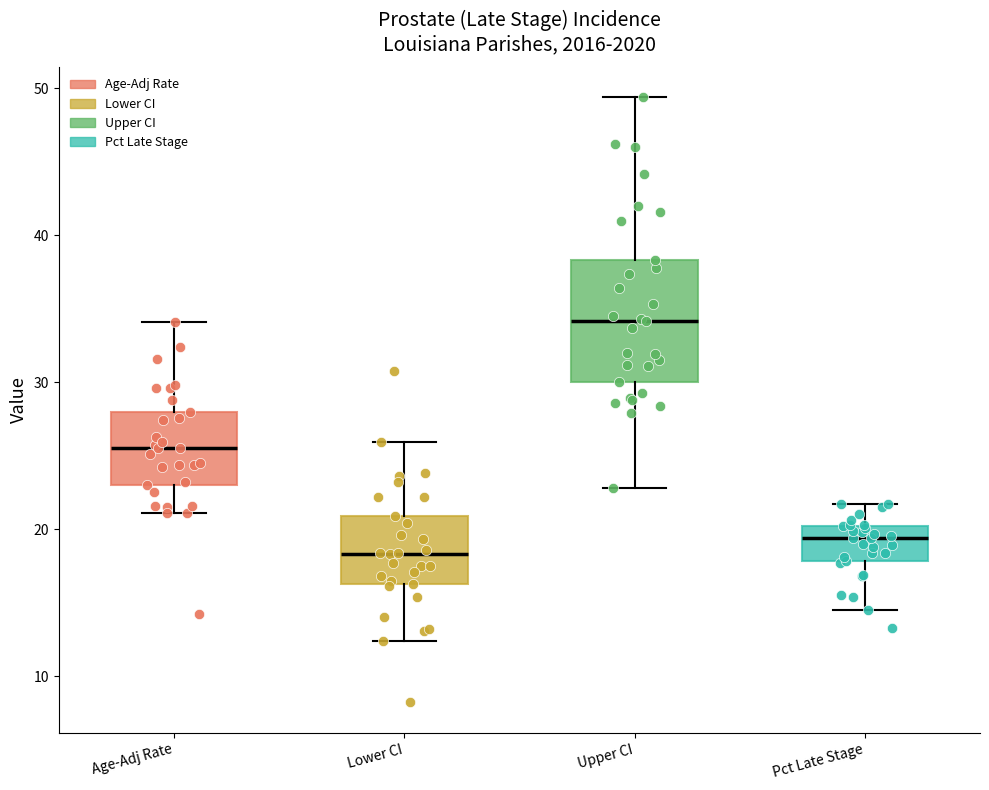

Which box is the tallest, from its lower edge to its upper edge?

Upper CI